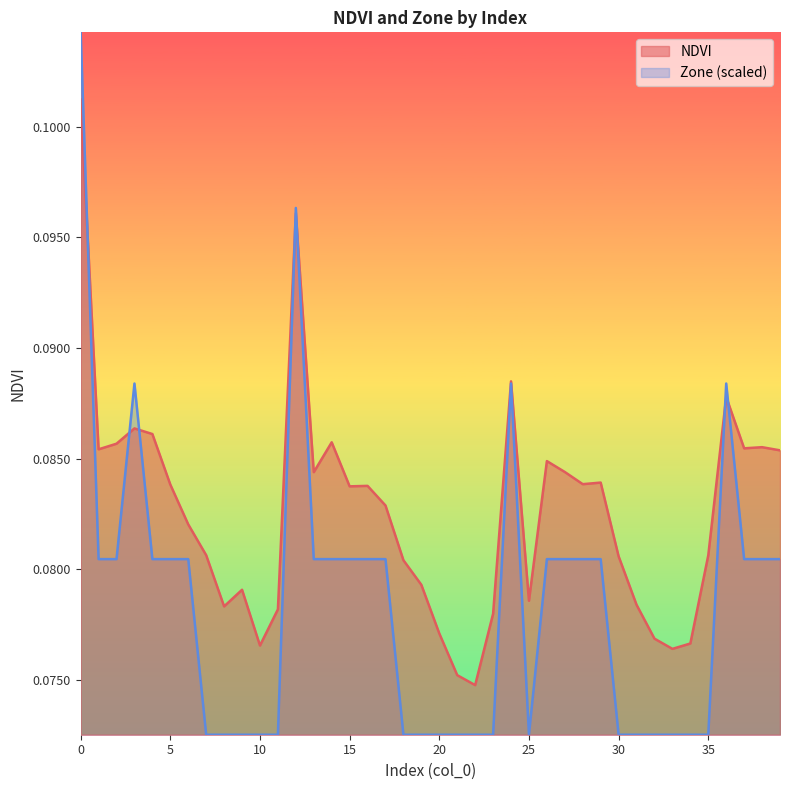

What are all the series names shown in the legend?

NDVI, Zone (scaled)